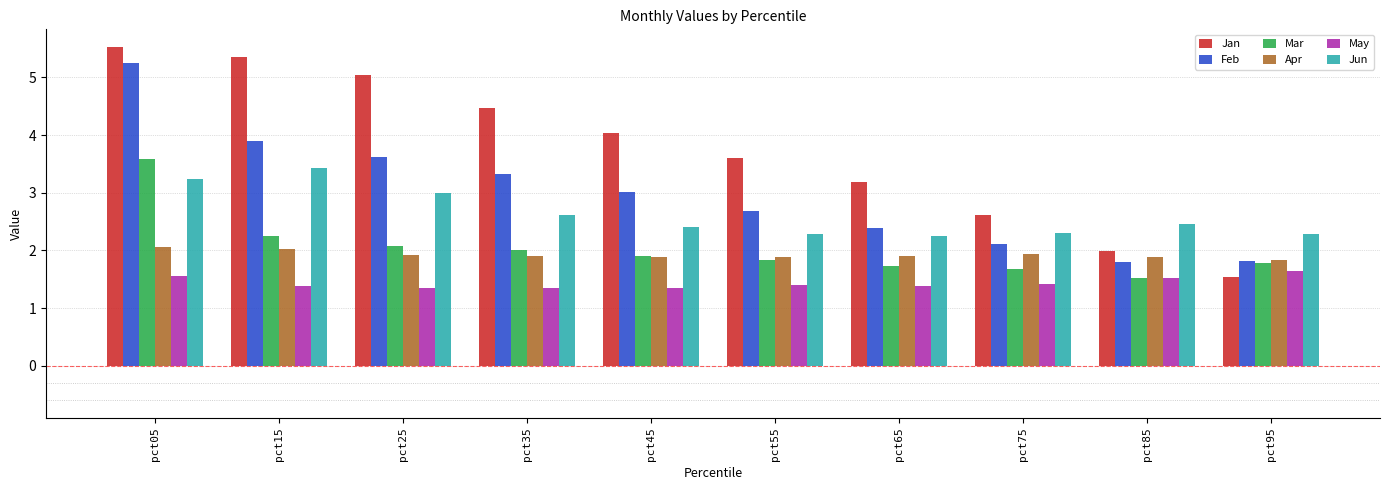

At how many categories does at least one series exceed 4?

5